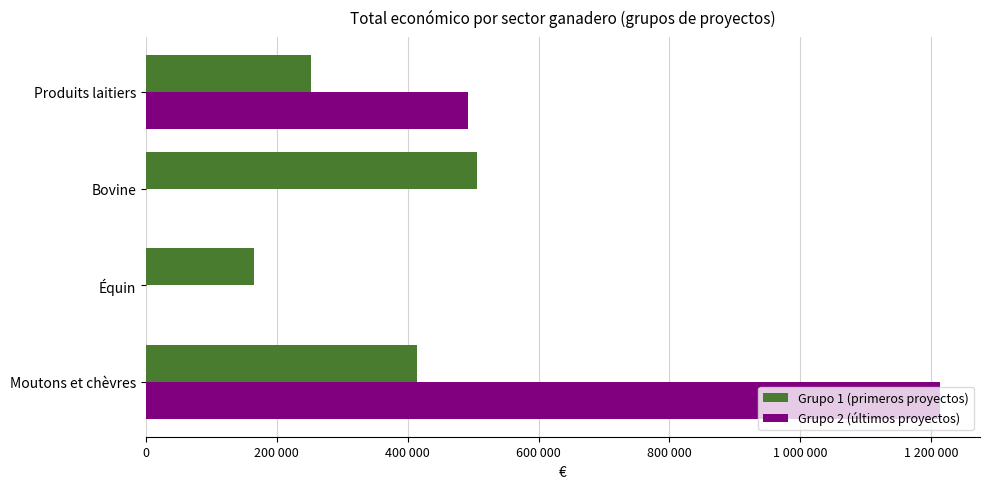

What are all the series names shown in the legend?

Grupo 1 (primeros proyectos), Grupo 2 (últimos proyectos)